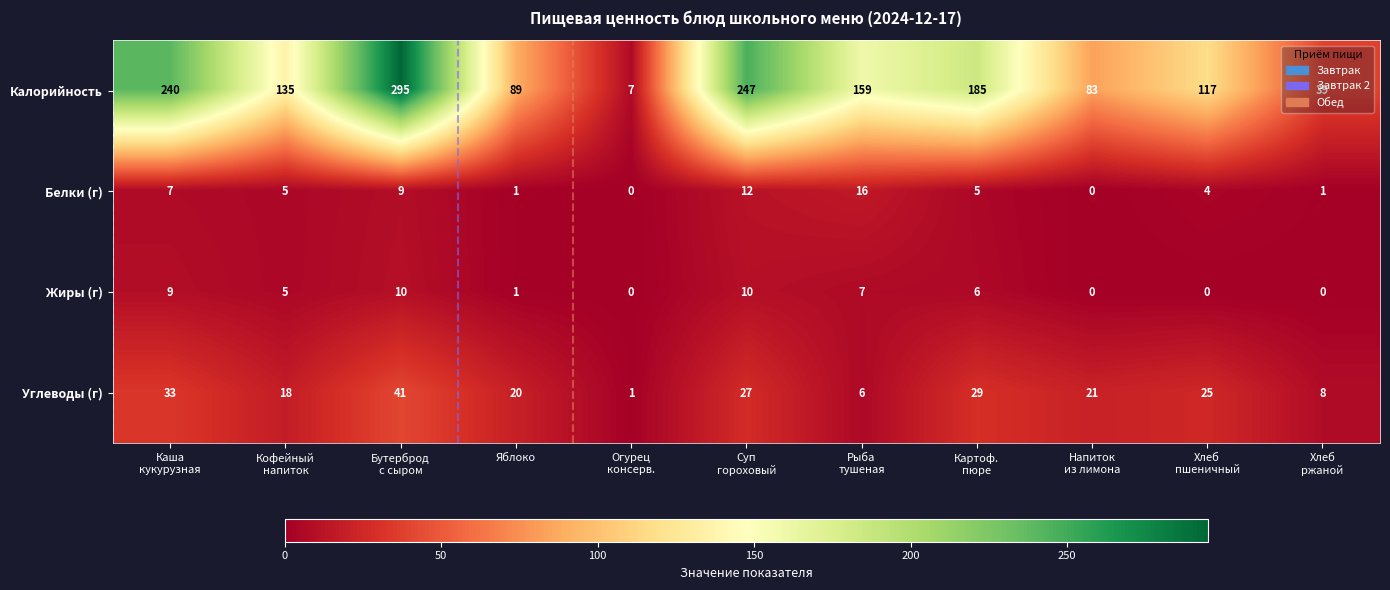

What is the highest value of the Белки (г) series?

16